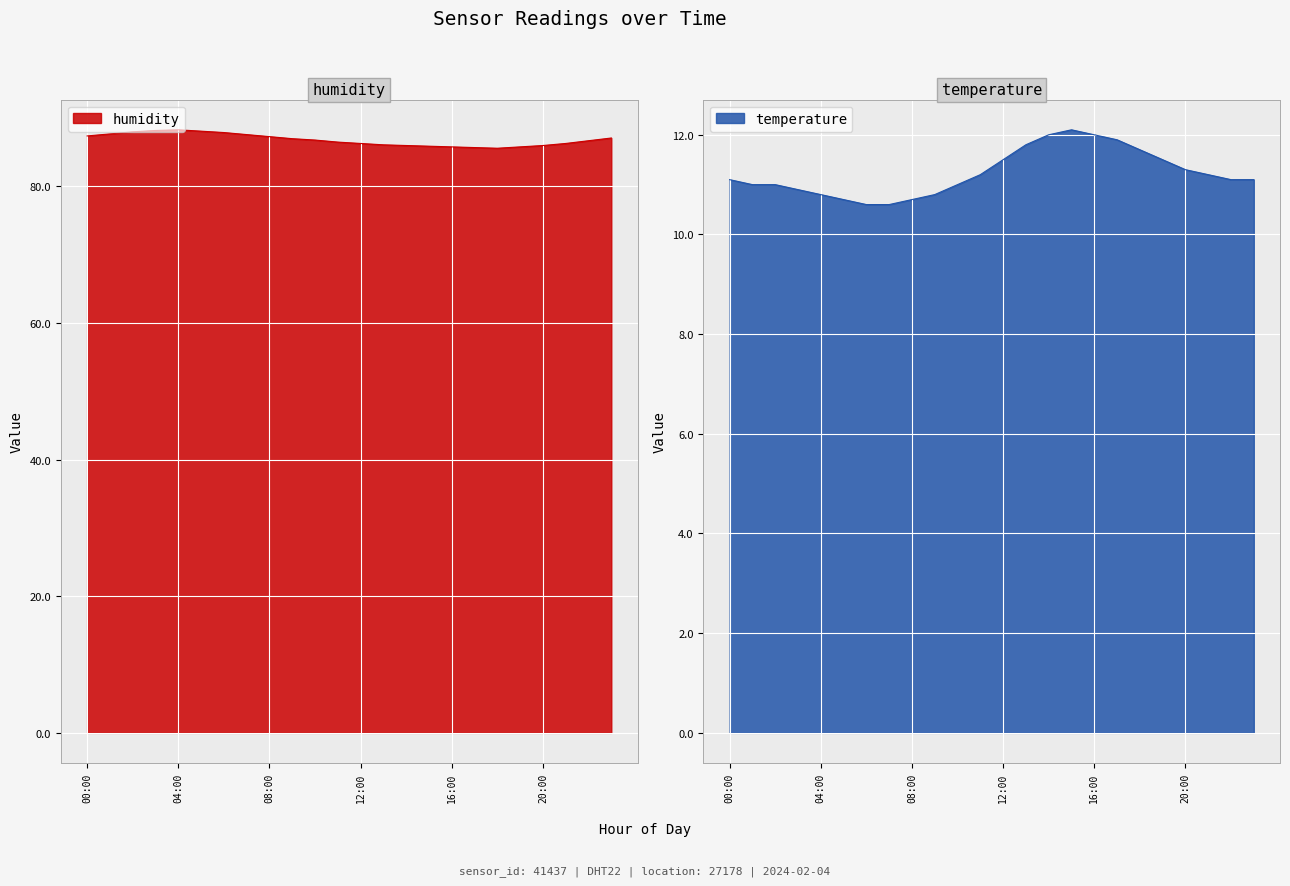

What position from the left is 12:00?

13